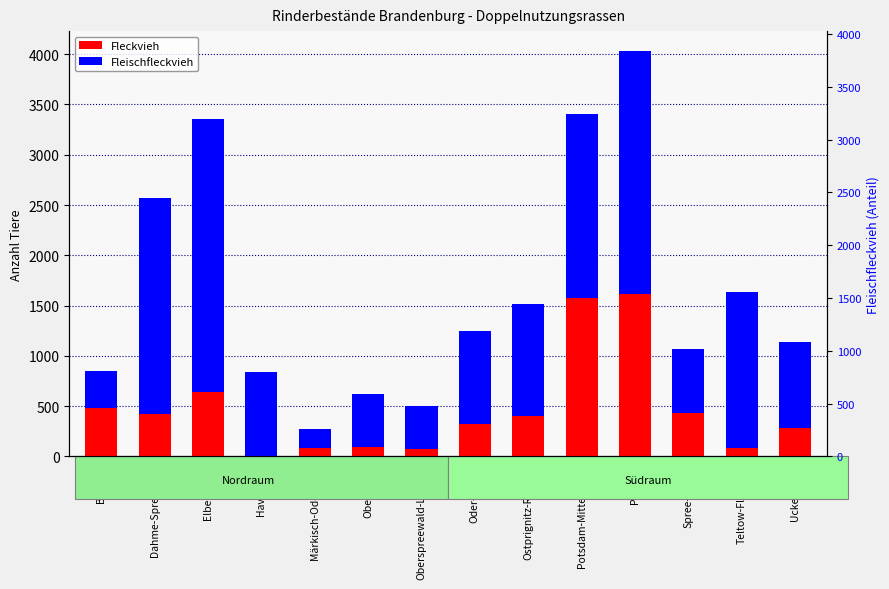

Which series has the widest spread of values?

Fleischfleckvieh